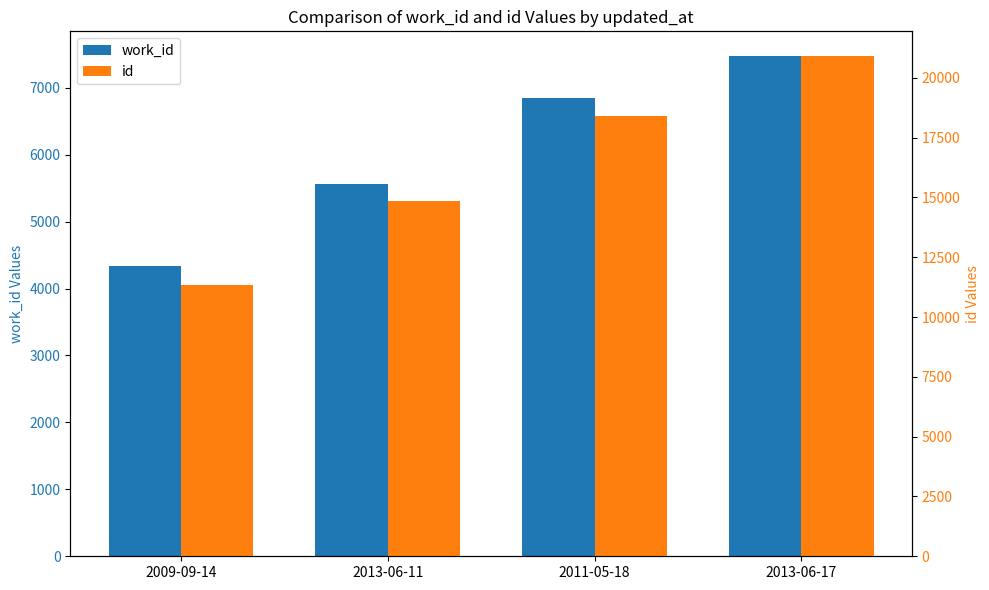

How many bars are there in total?

8